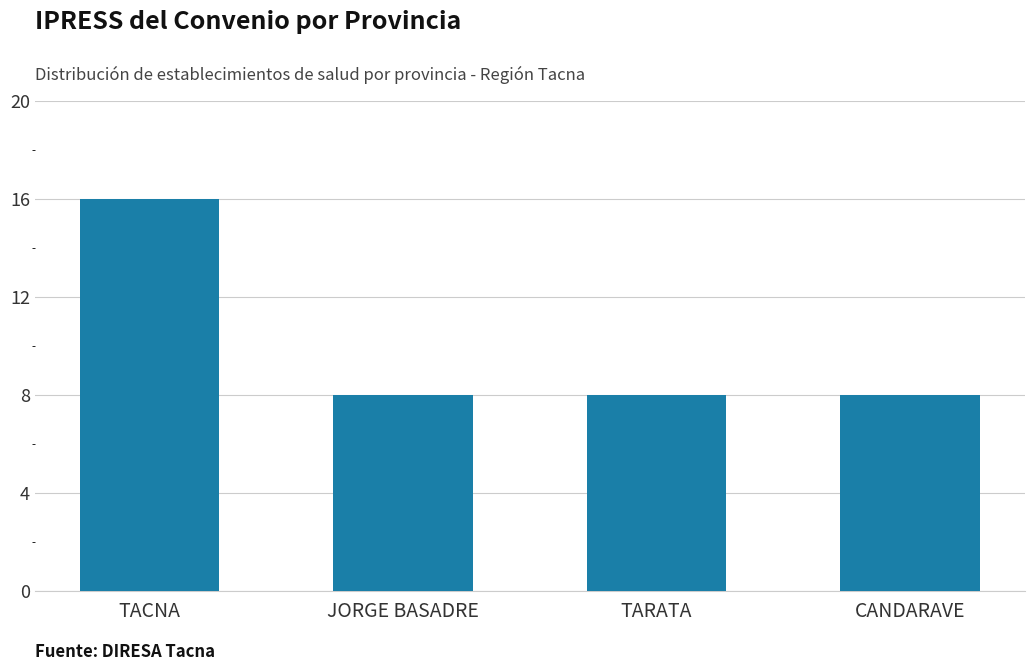

What is the label of the 4th bar from the right?

TACNA